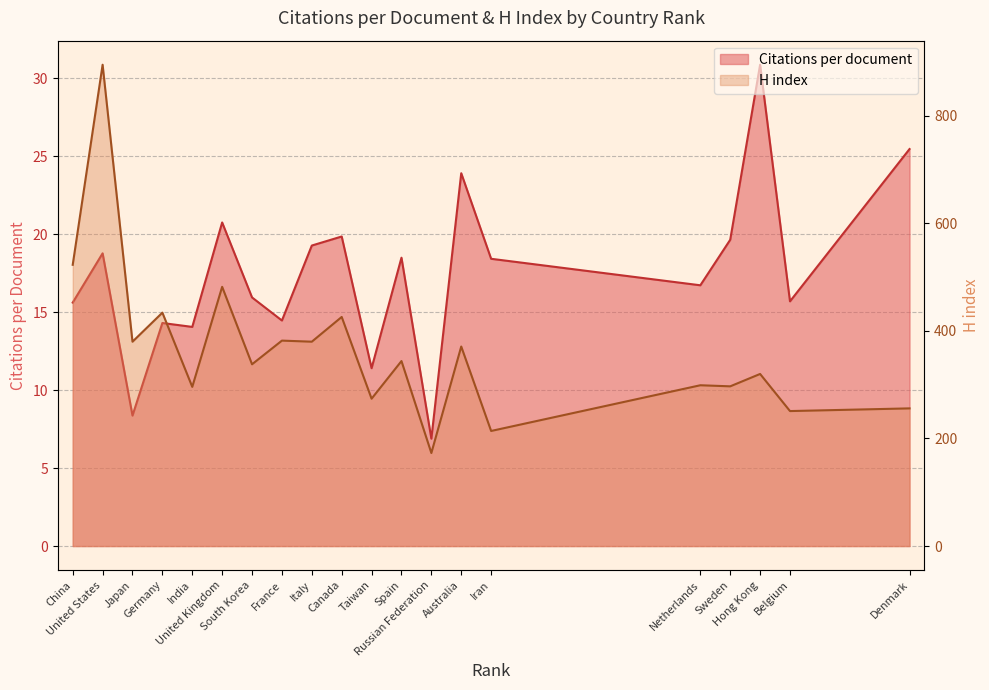

Between Belgium and Sweden, which is larger?

Sweden